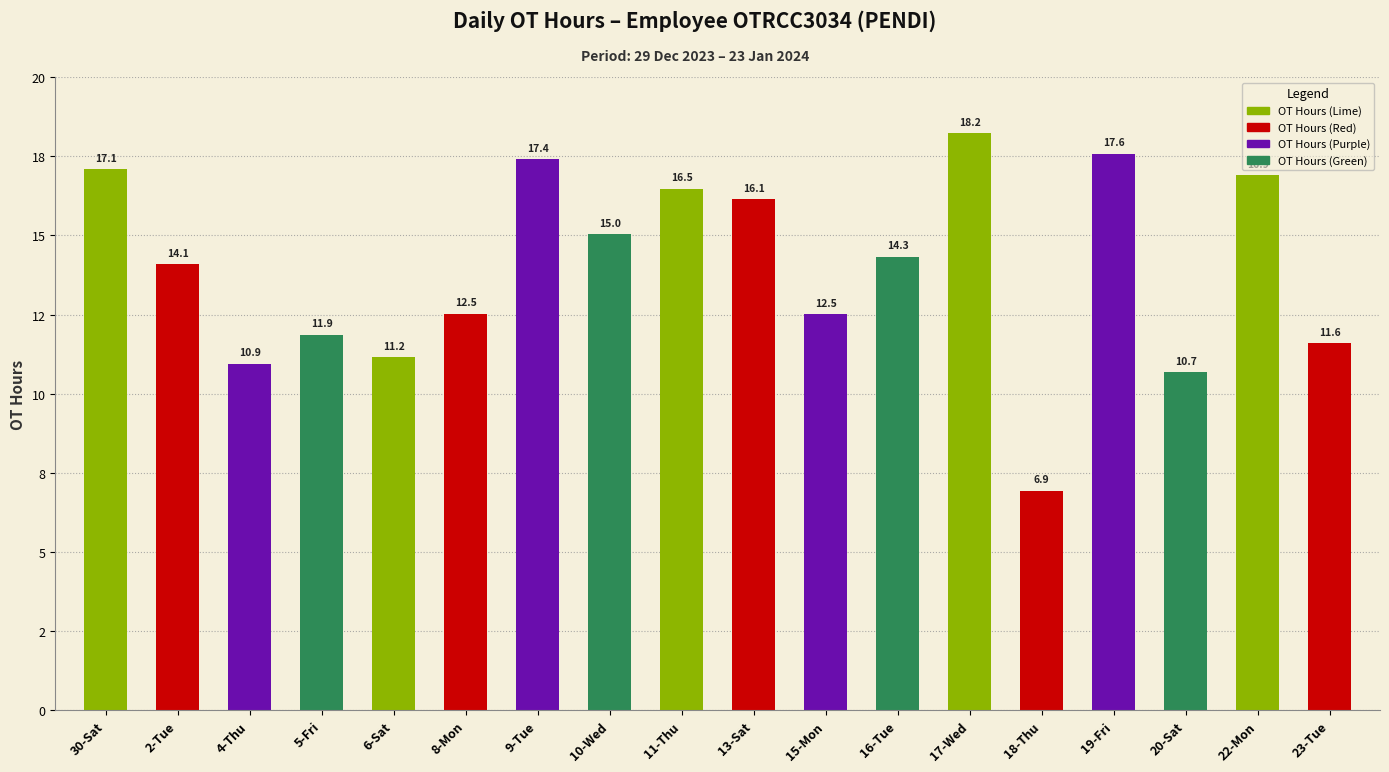

Approximately how many times larger is the value at 13-Sat compared to 4-Thu?

1.5